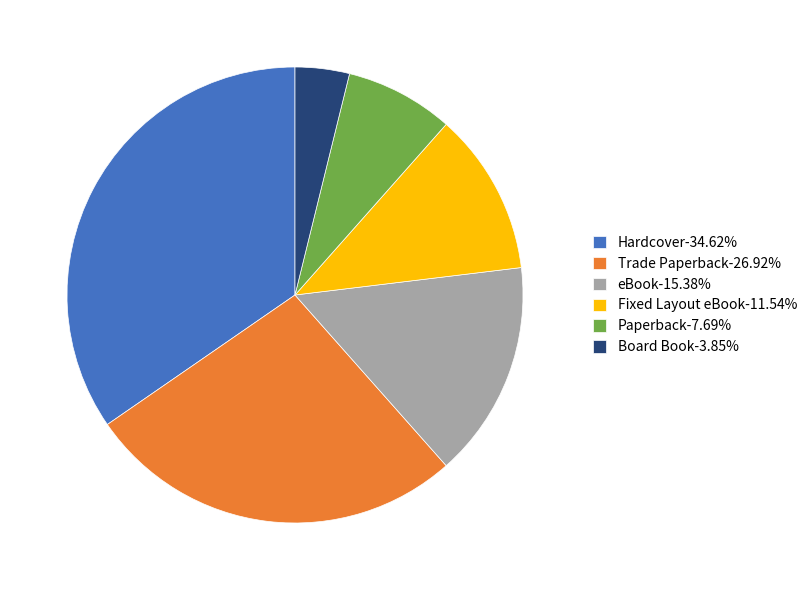

What is the largest slice in the pie chart?

Hardcover